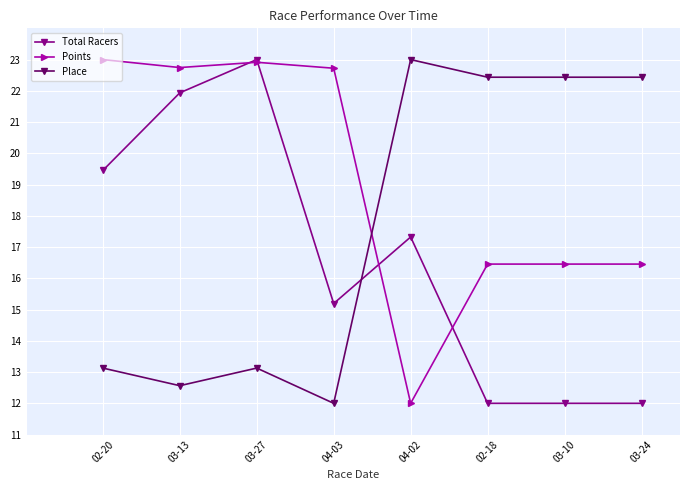

What is the value of the Total Racers point at the 6th from the left?

12.0